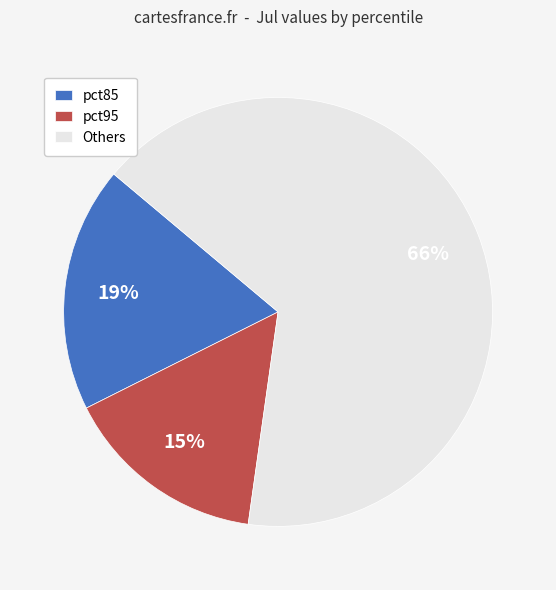

To the nearest percent, what is the average slice percentage?

33%